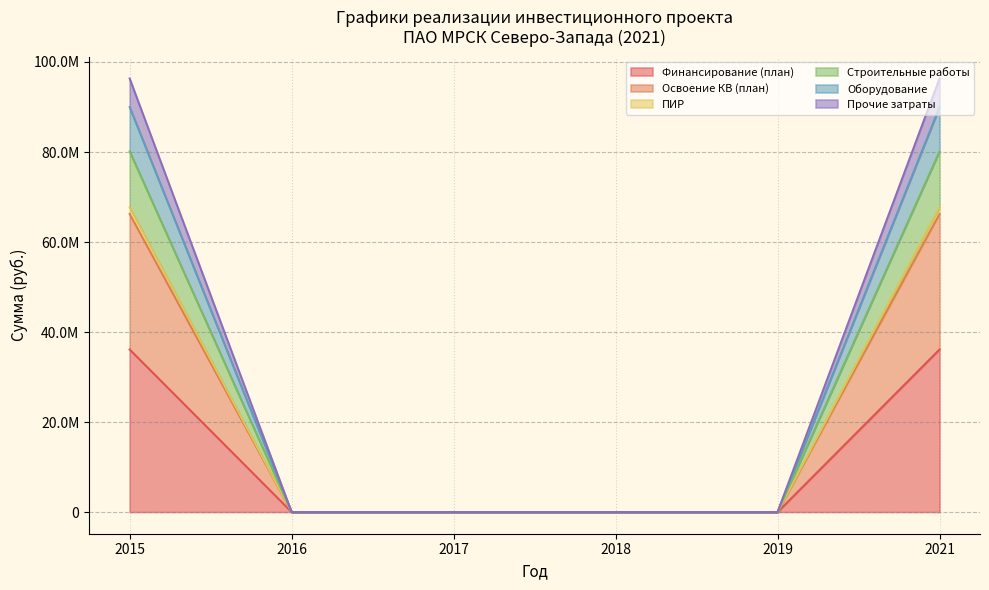

List the labels in order of Оборудование value, largest first.

2015, 2021, 2016, 2017, 2018, 2019